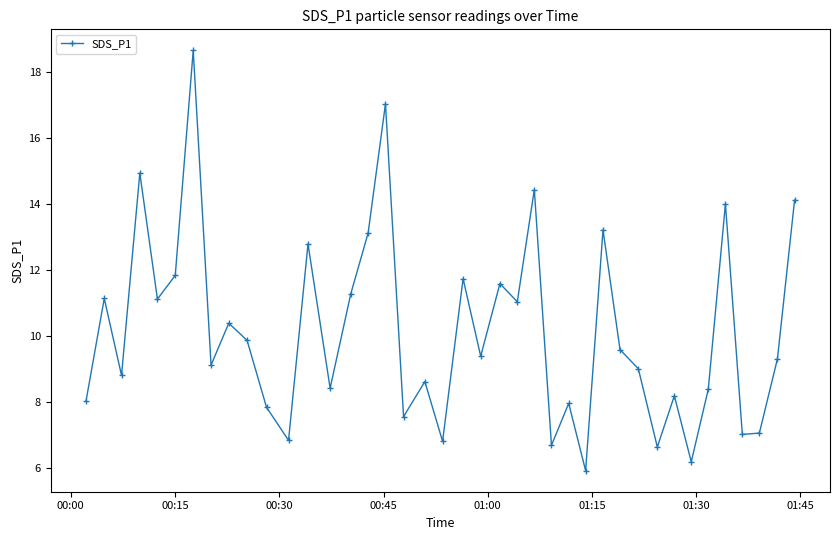

How many distinct data groups are displayed?

1